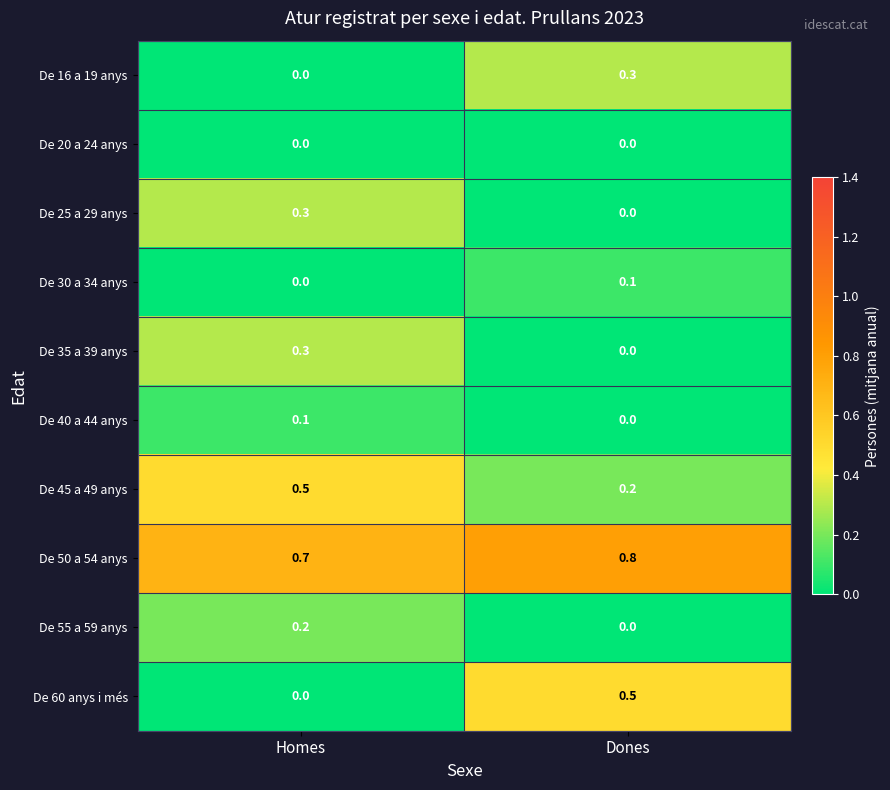

What value does the De 60 anys i més series have at Dones?

0.5